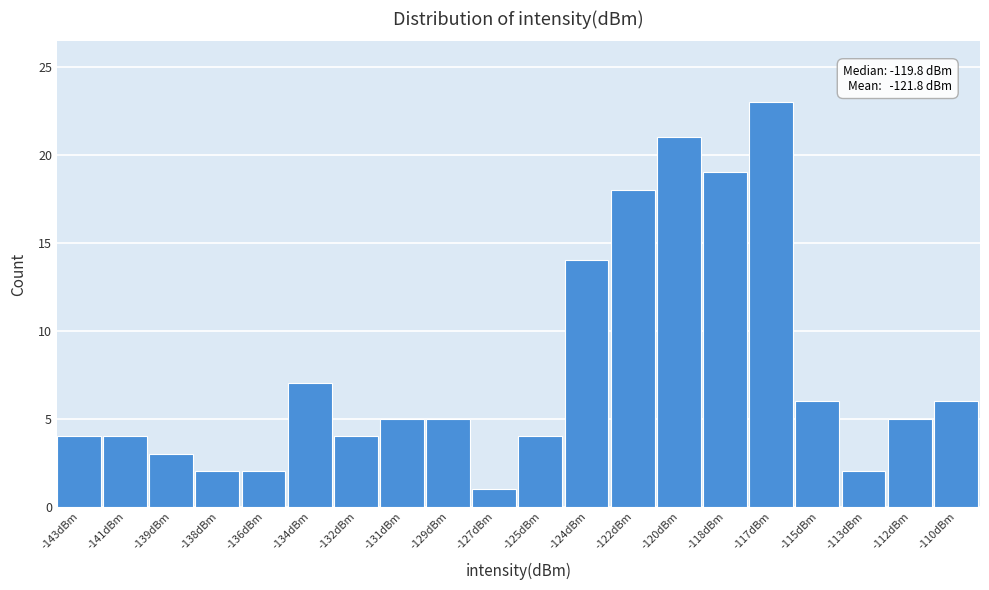

Reading left to right, list all the values displayed in this chart.

4	4	3	2	2	7	4	5	5	1	4	14	18	21	19	23	6	2	5	6